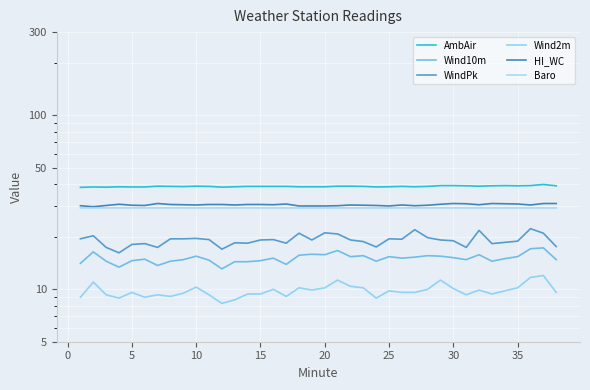

Which has a higher value, 20 or 15?

15